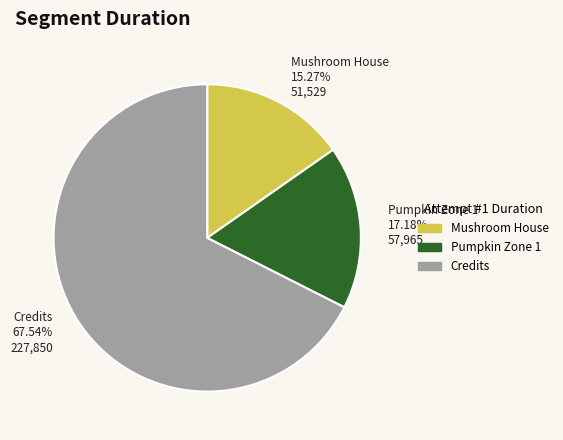

Combined, what portion of the pie is Pumpkin Zone 1 and Credits?

84.7%